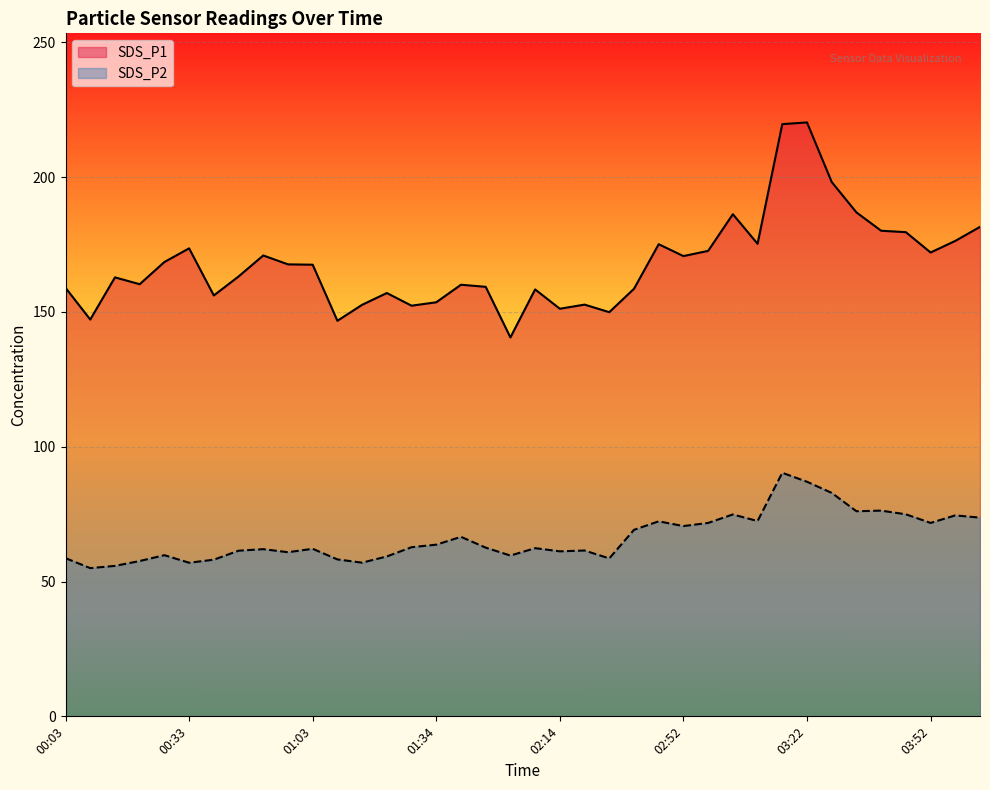

How many lines are shown in the chart?

2